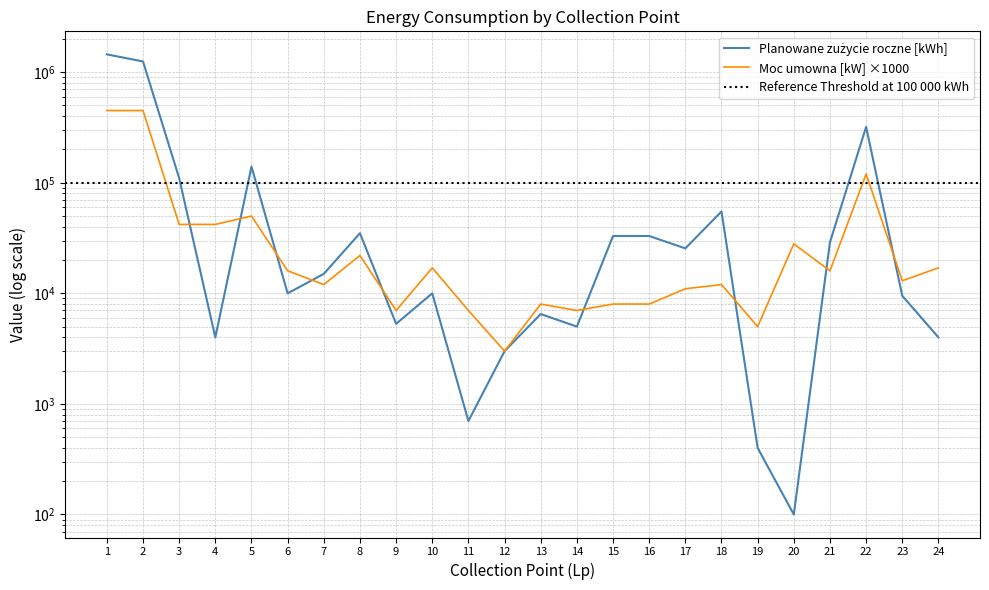

Is the value of moc umowna [kW] at 2 greater than the value of Planowane zuzycle roczne at 23?

Yes